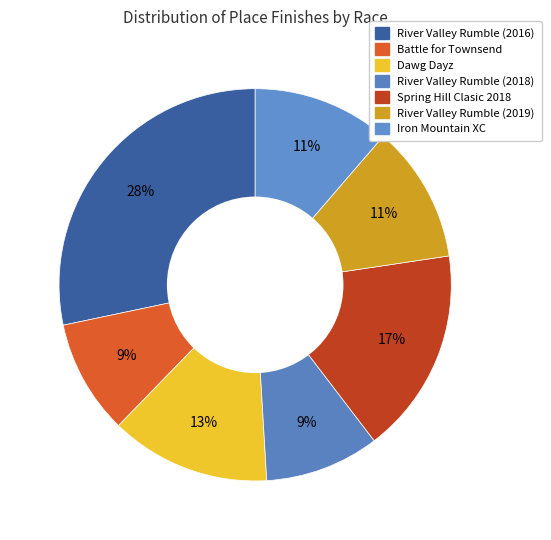

Which slice is the smallest?

Battle for Townsend